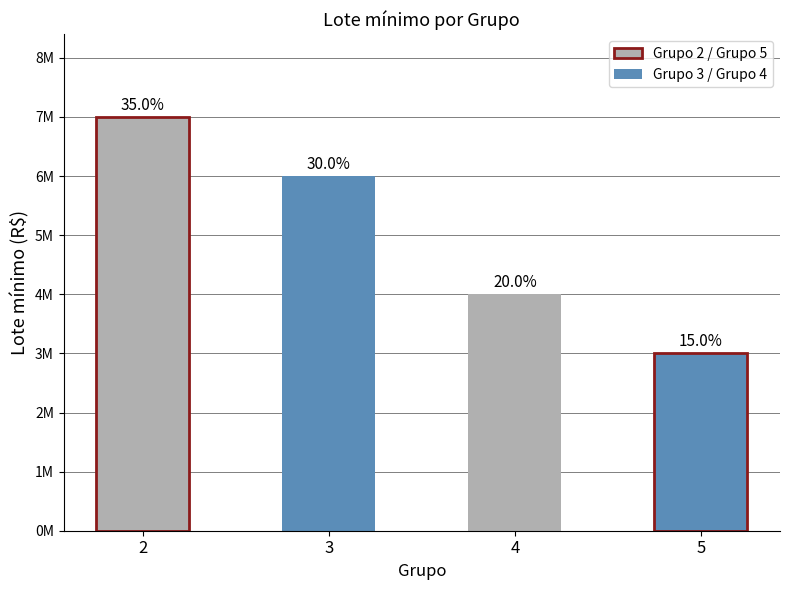

What is the sum of all values?

20000000